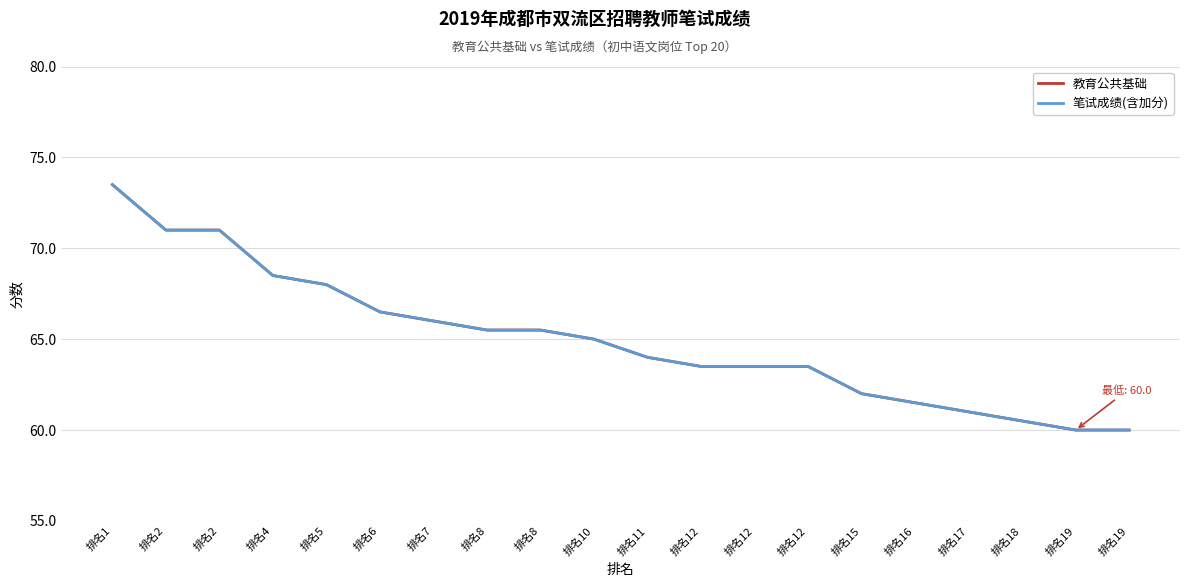

What is the value of the 笔试成绩(含加分) point at the 4th from the left?

68.5